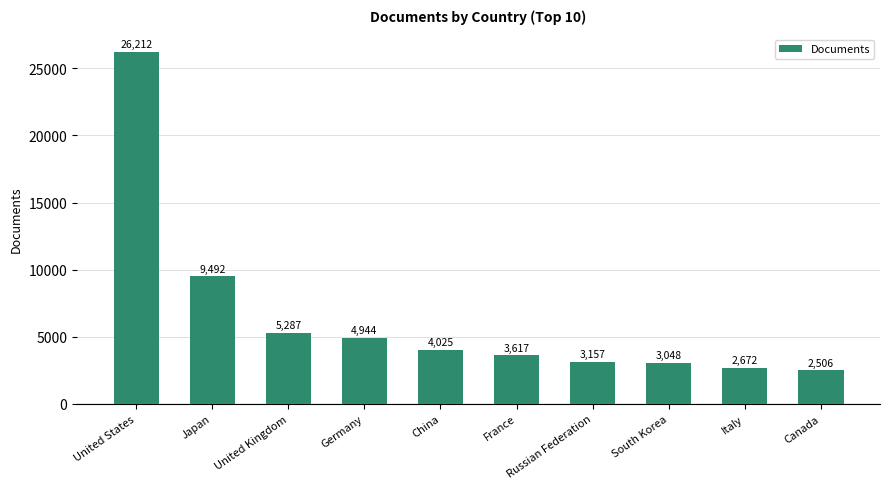

Which category has the highest value across all series?

United States